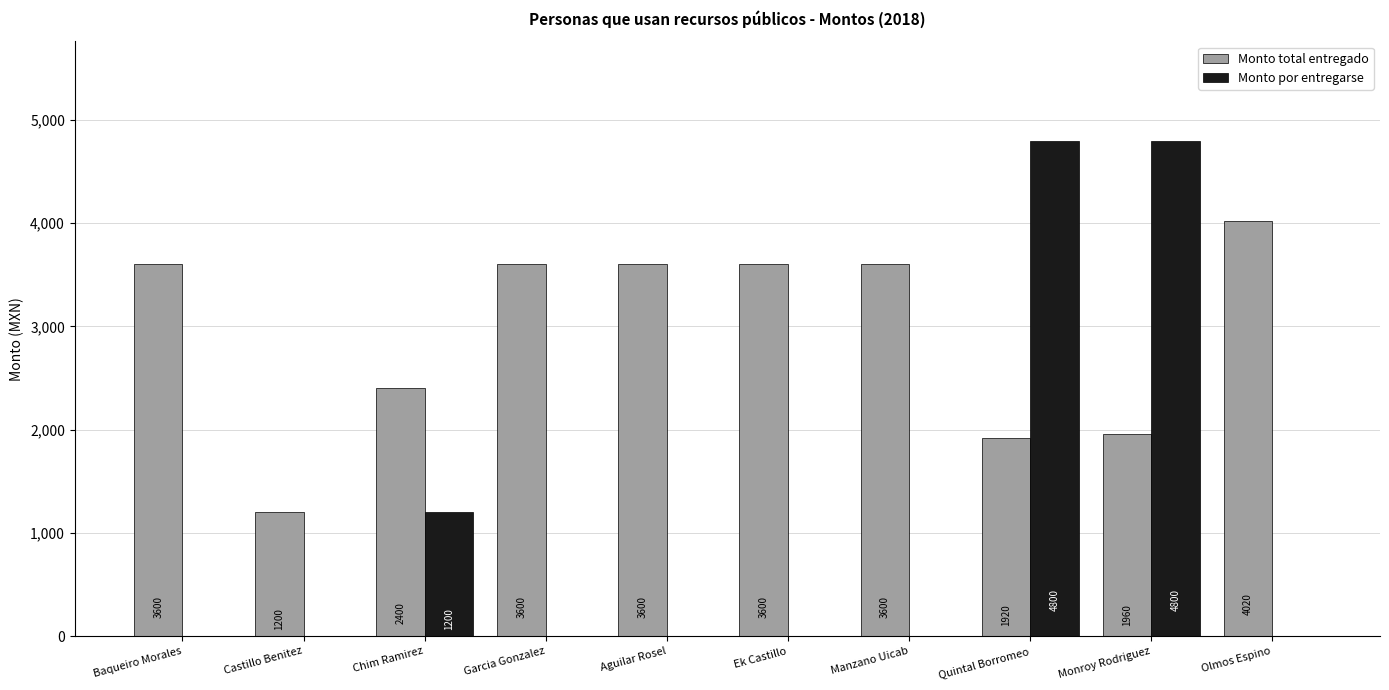

What is the maximum value shown in the chart?

4800